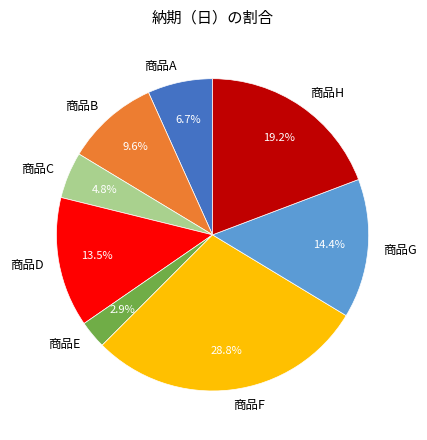

What percentage do 商品H and 商品D together represent?

32.7%